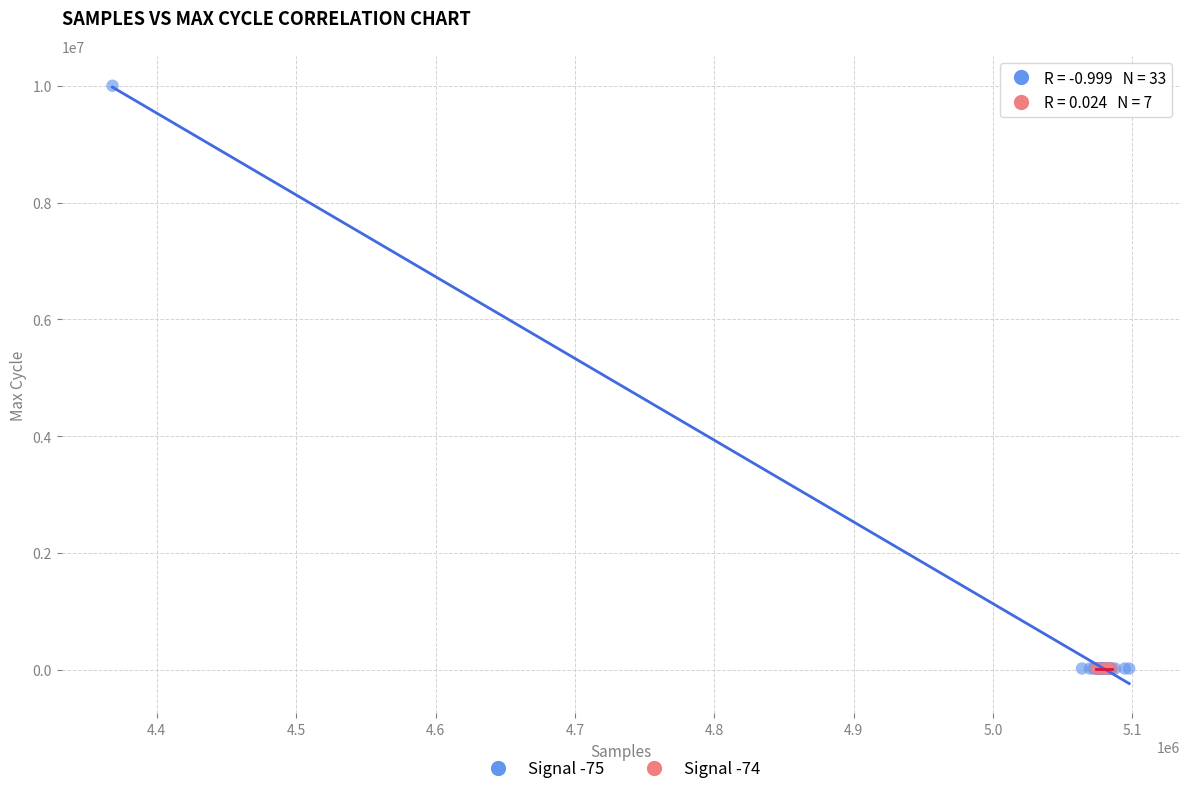

Which series contains the highest Y value?

Signal -75